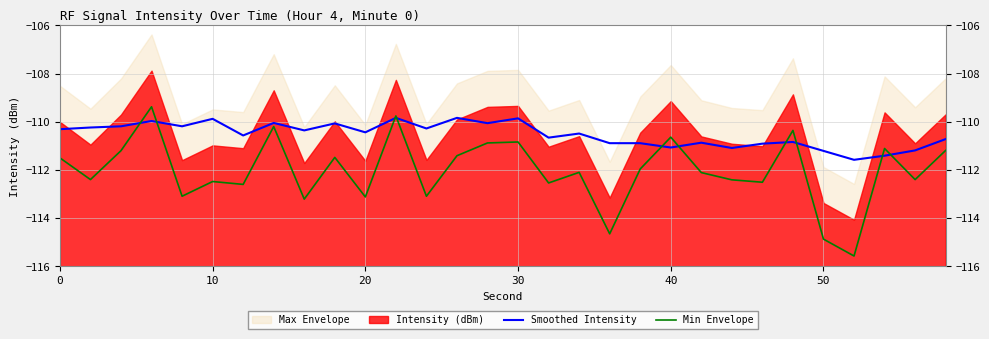

The Min Envelope series shows -47.6 at 14. True or false?

False